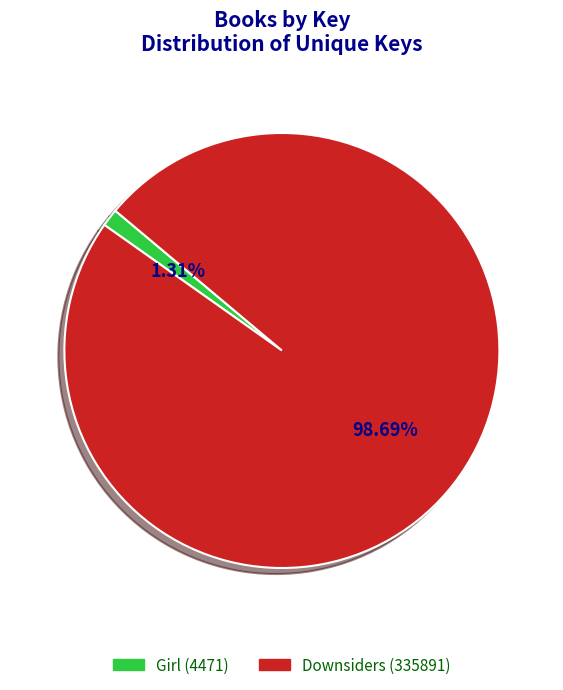

True or false: Girl (4471) accounts for 1% of the total.

True